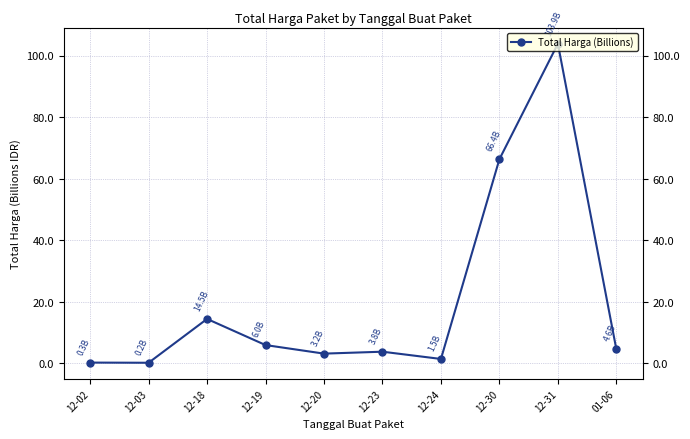

How many series are shown in this chart?

1